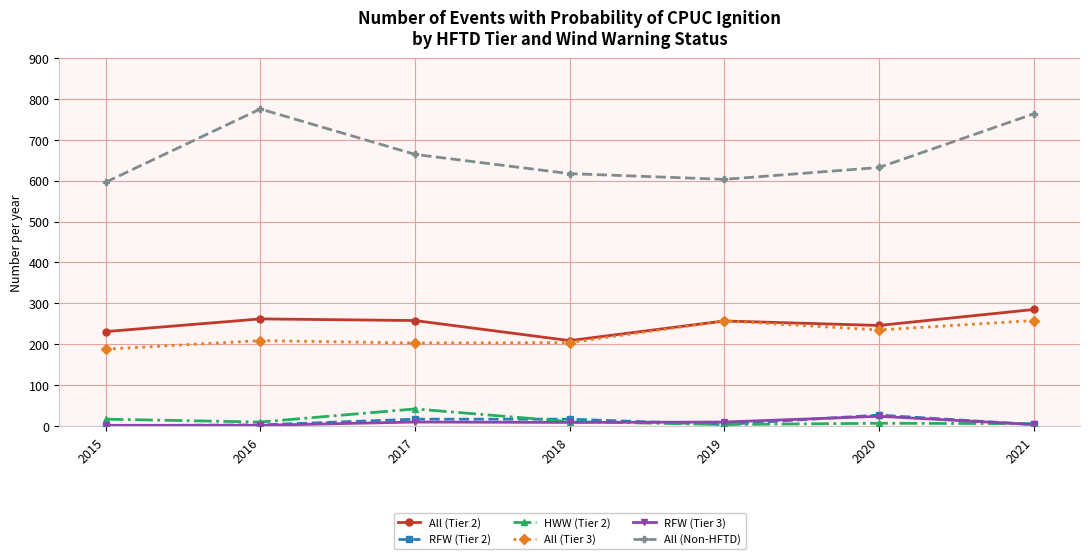

What is the difference between the highest and lowest values at 2015?

595